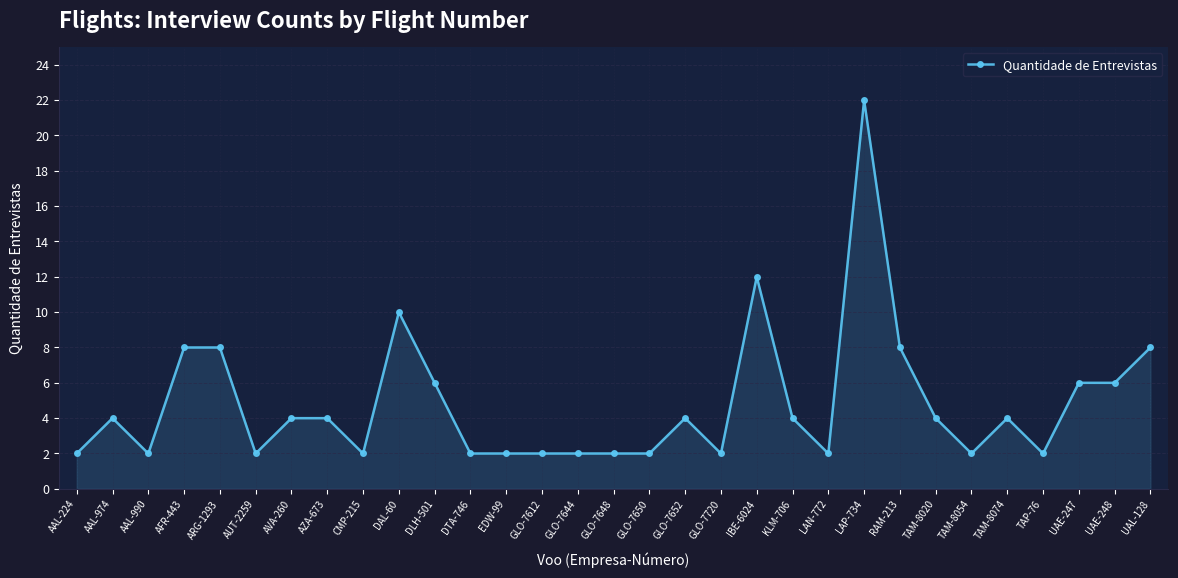

True or false: there are more than 2 points higher than both neighbors.

True